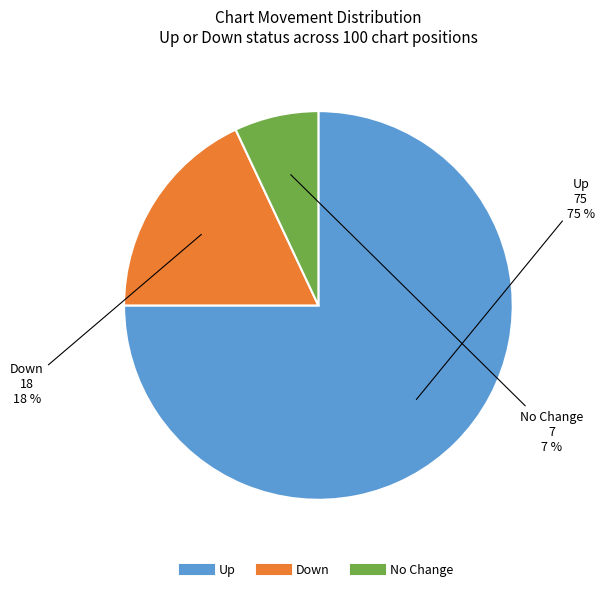

To the nearest percent, what is the average slice percentage?

33%